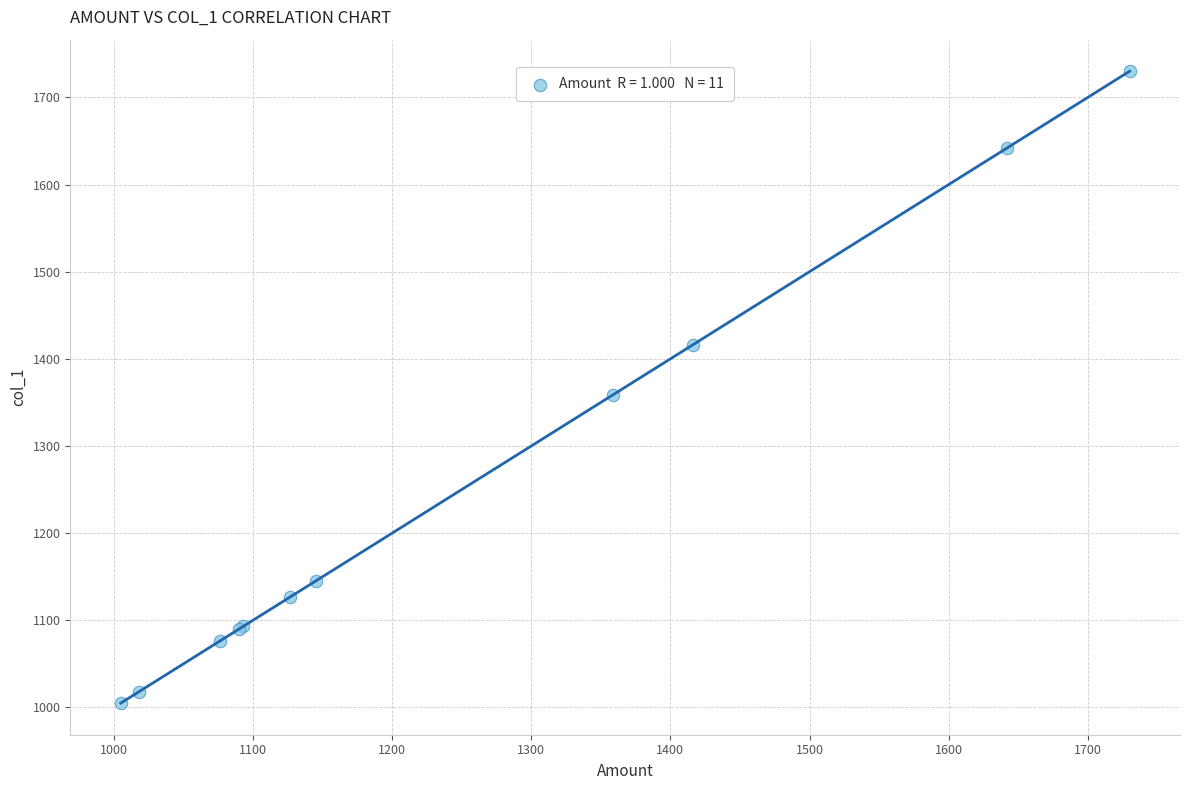

What Y value in the scatter plot is closest to 1367?

1359